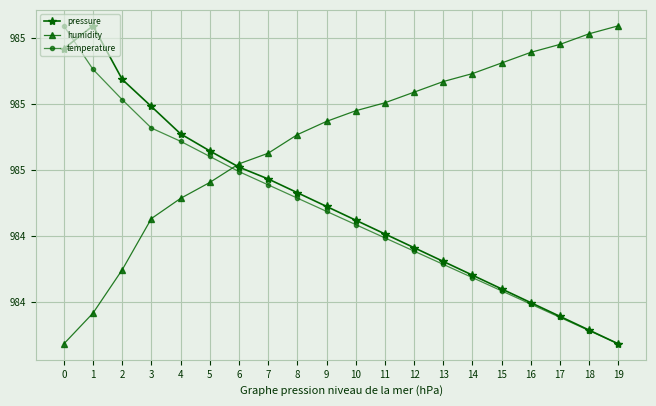

At which label does pressure reach its minimum?

19